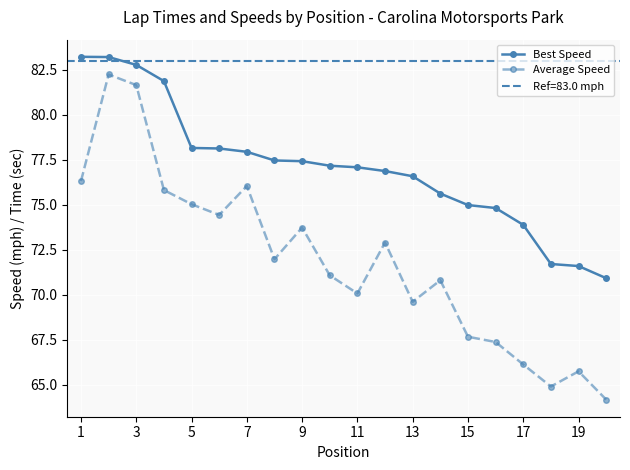

True or false: Average Speed has more than 0 points higher than both neighbors.

True